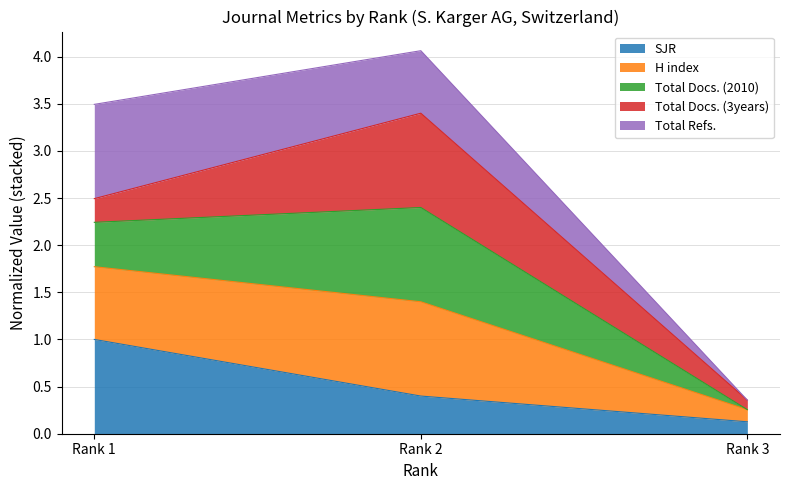

The value of SJR at Rank 3 is 0.1. True or false?

True